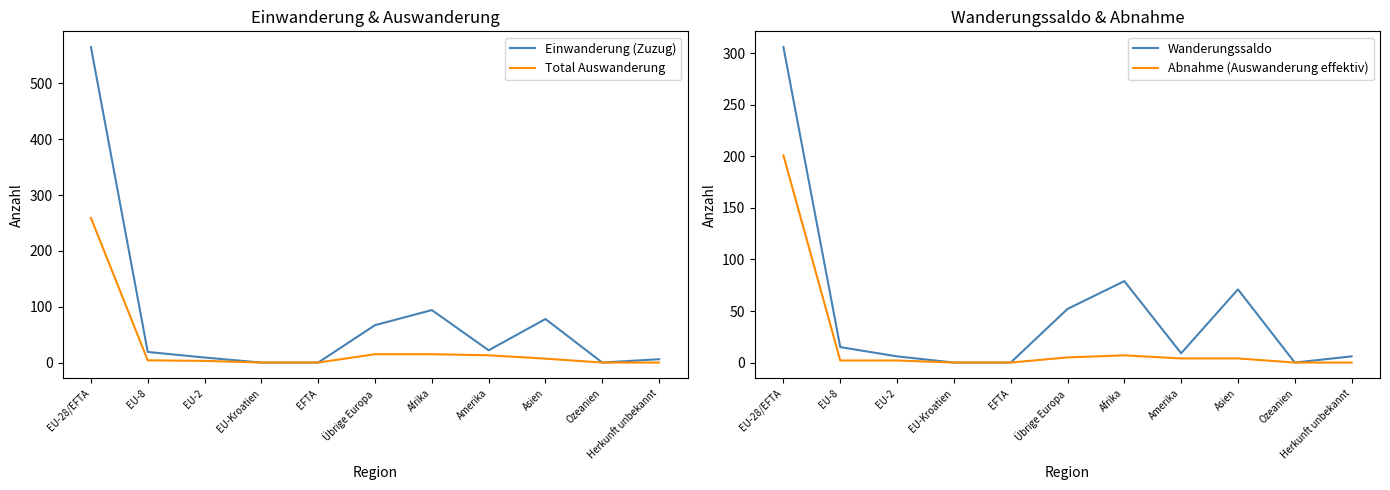

What is the value of the Total Auswanderung point at the 3rd from the left?

3